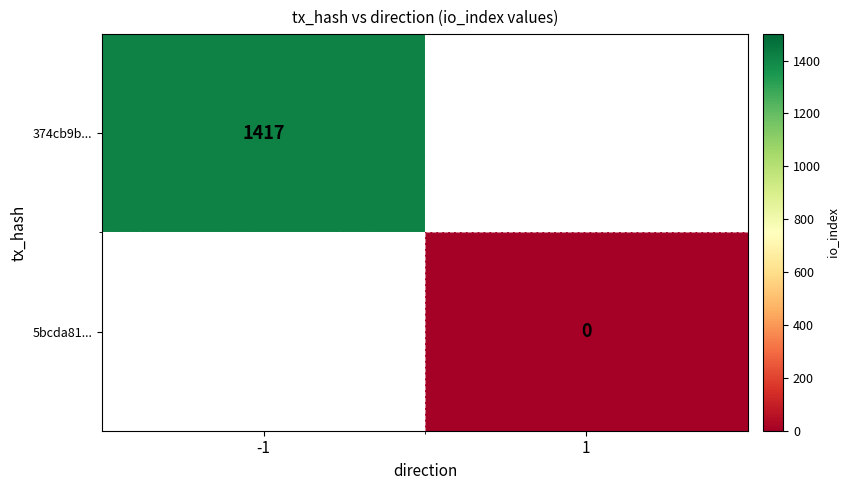

Which label corresponds to the largest value in the chart?

-1